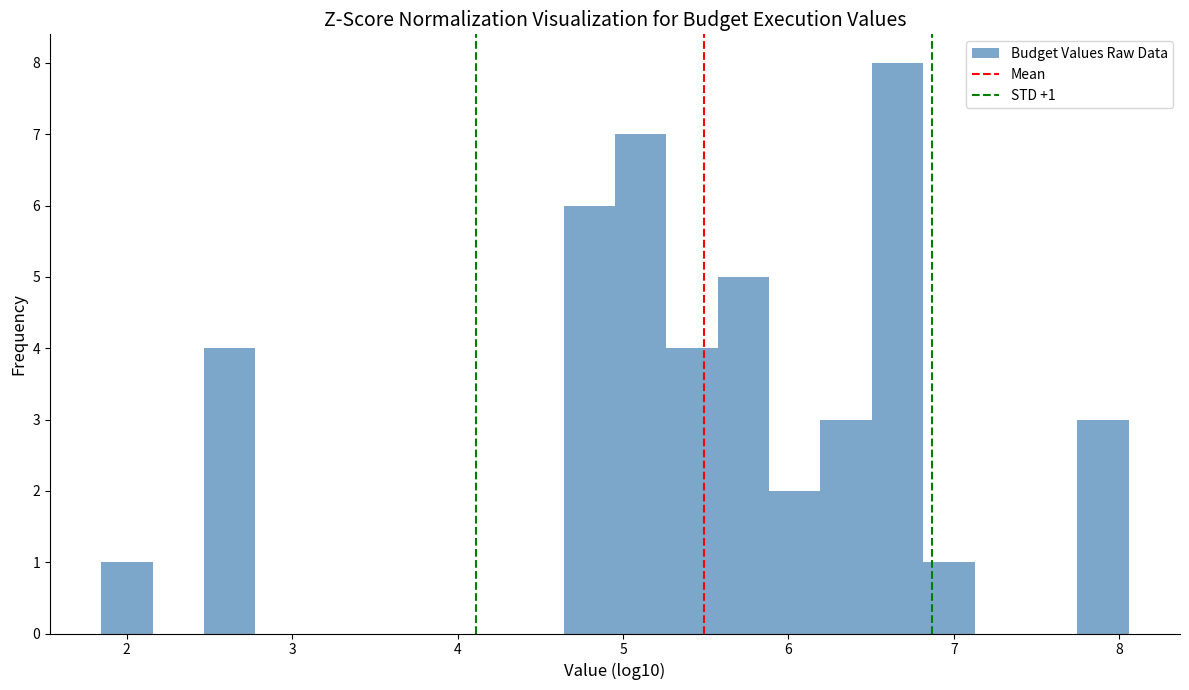

Around what value on the x-axis is the tallest bar? Give the approximate position of its centre, as read against the axis.

6.7